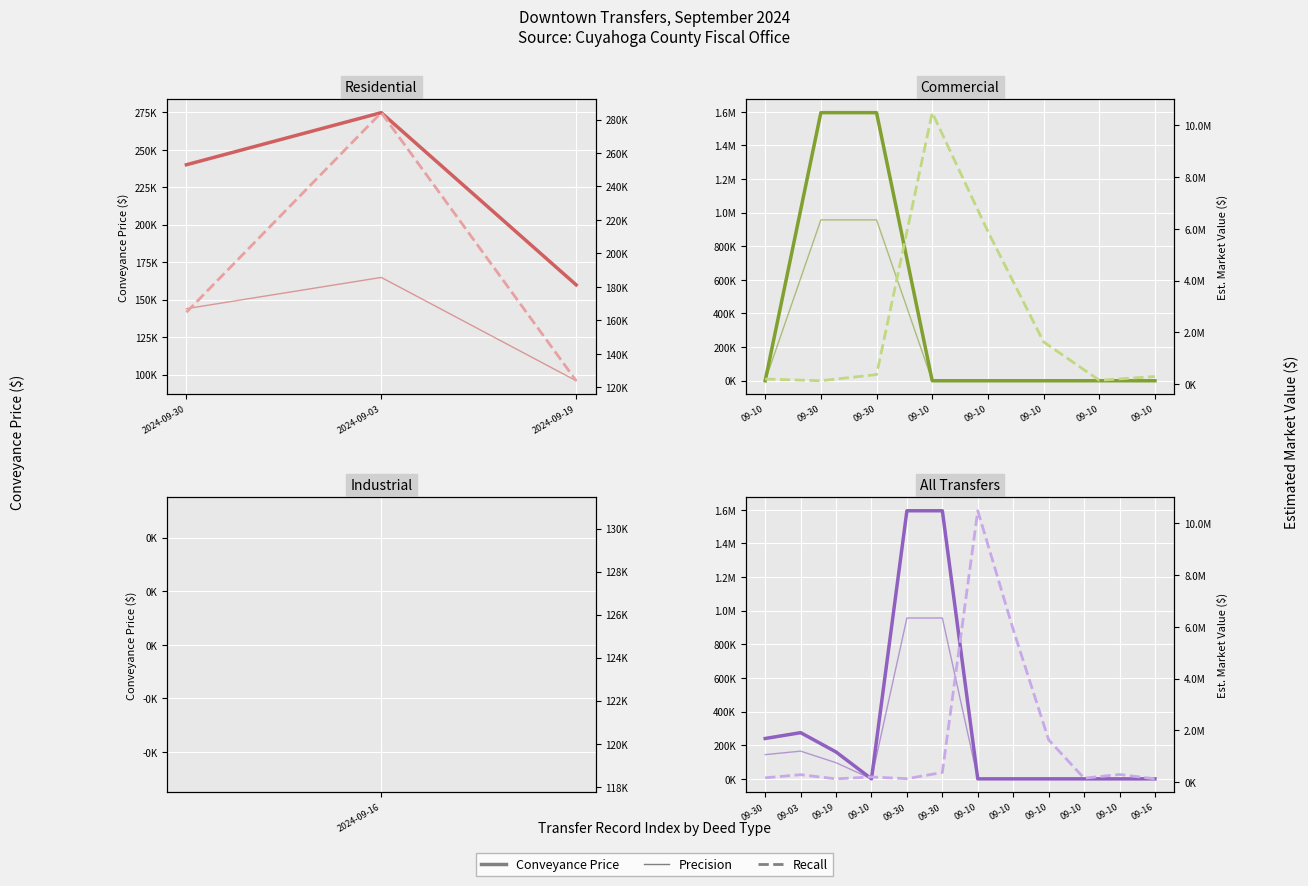

At 09-30, list the series in order from smallest to largest.

Precision, Recall, Conveyance Price